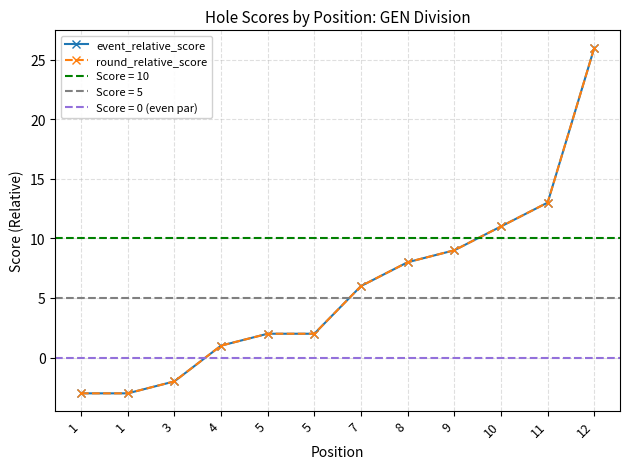

Which series has the largest range (max minus min)?

event_relative_score